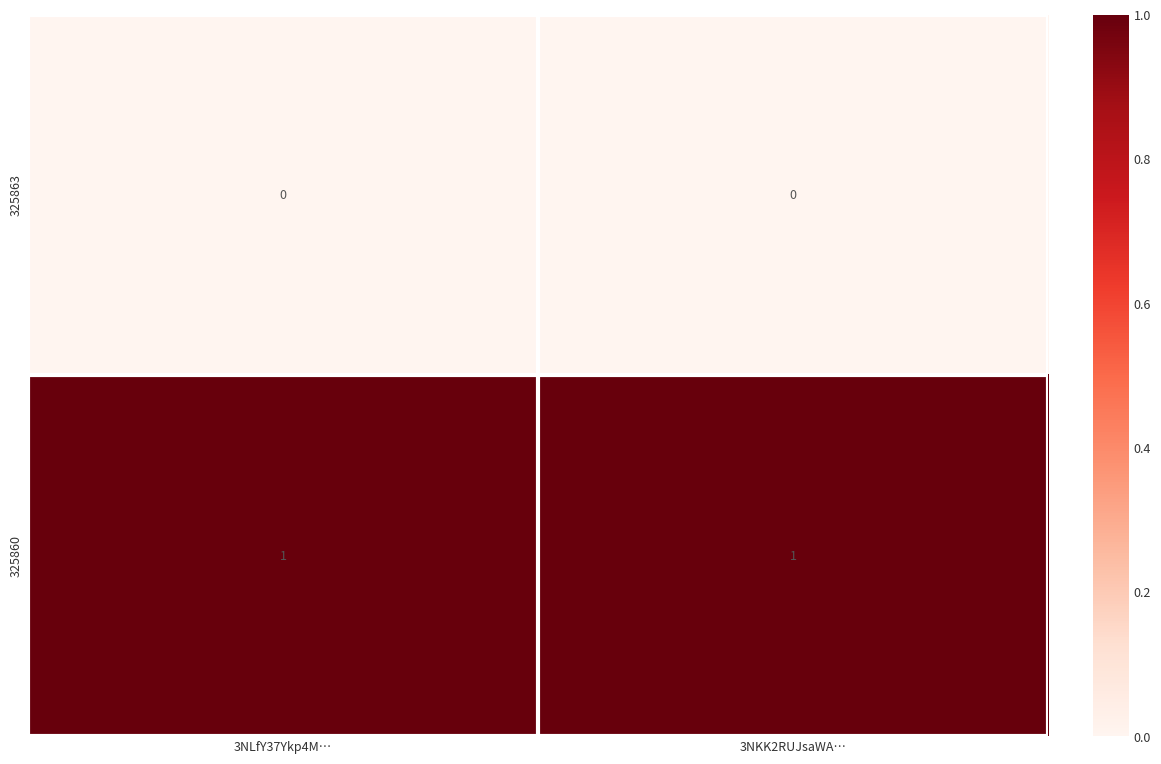

Rank the series by their maximum value, from lowest to highest.

325863, 325860